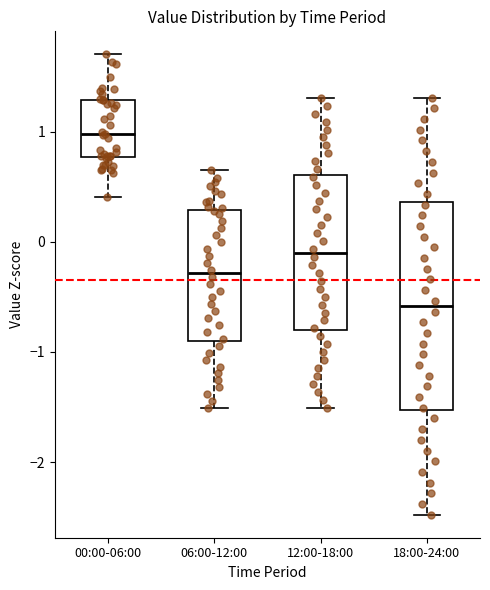

Which box's median line is the highest?

00:00-06:00